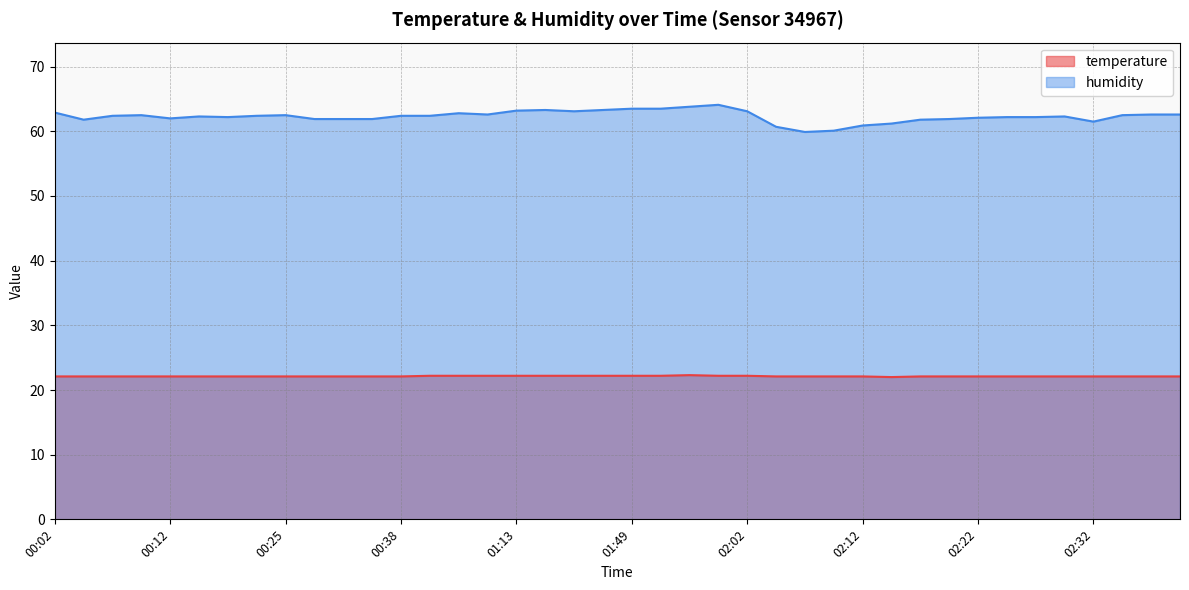

Rank the series by their average value, from highest to lowest.

humidity, temperature